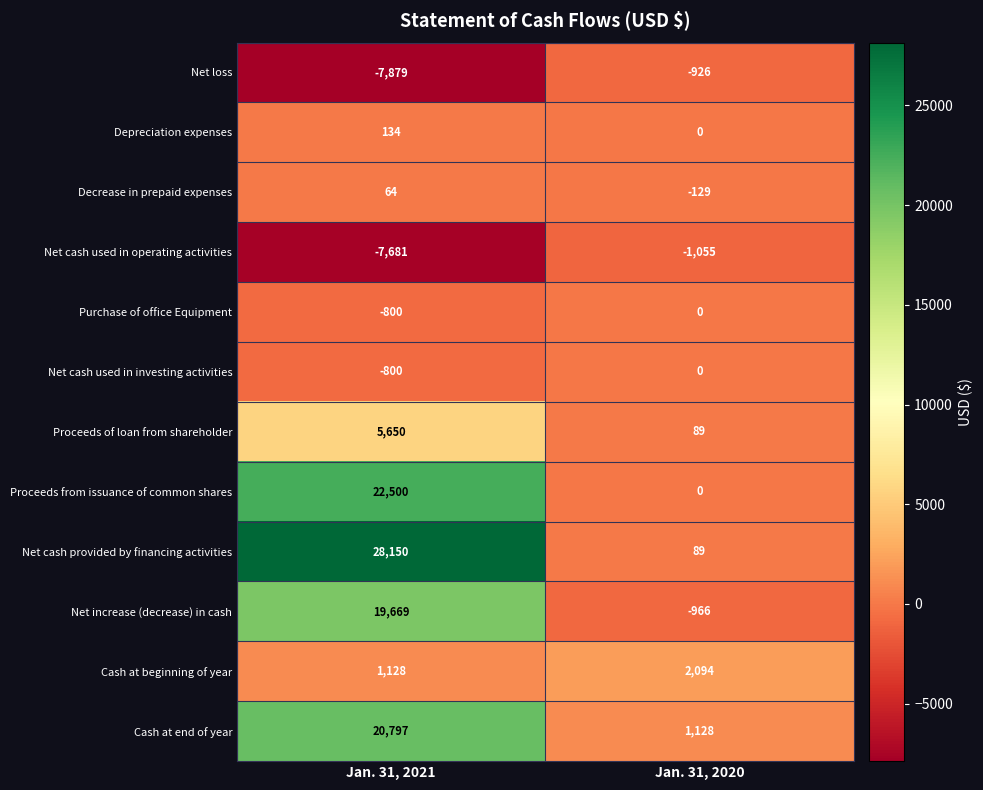

What is the average value of the Proceeds from issuance of common shares series?

11250